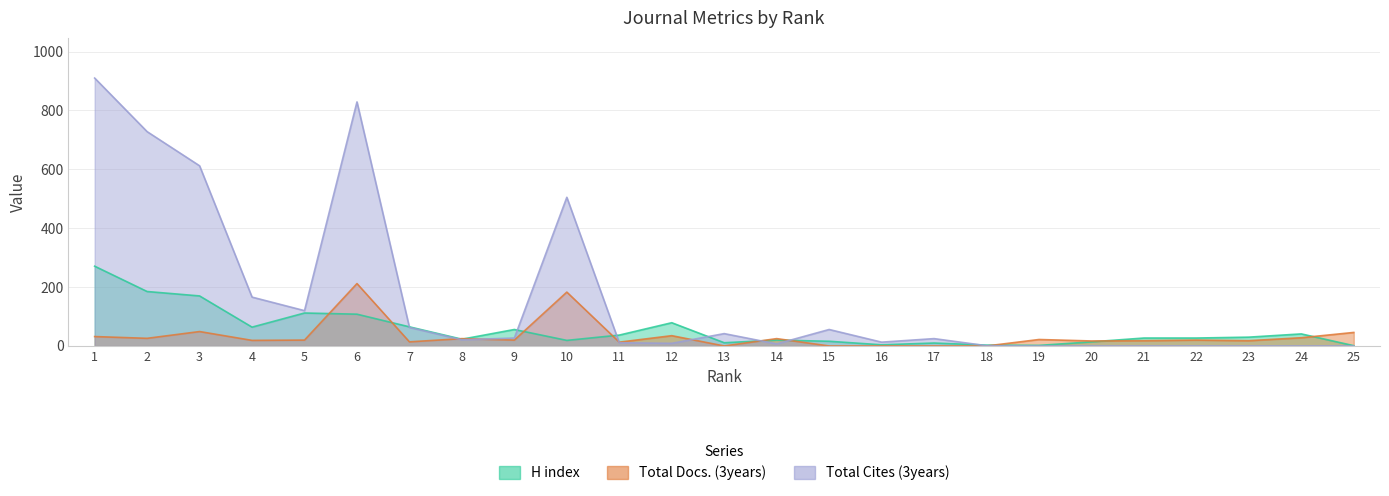

Which series has the largest range (max minus min)?

Total Cites (3years)